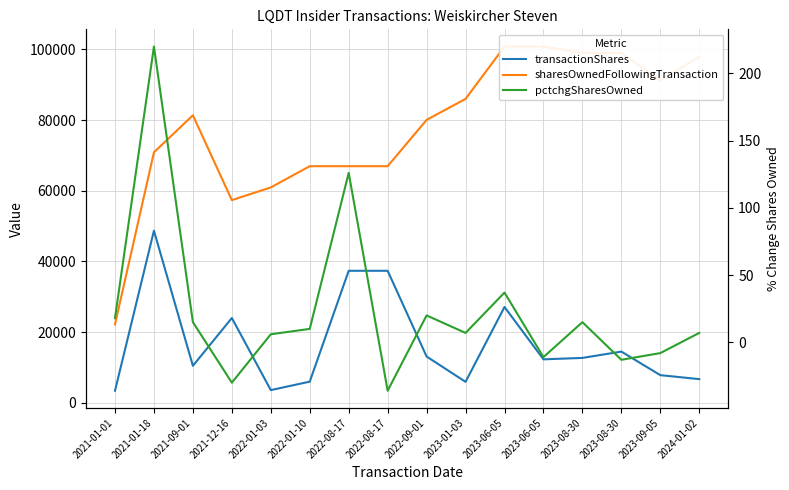

How many lines are shown in the chart?

3